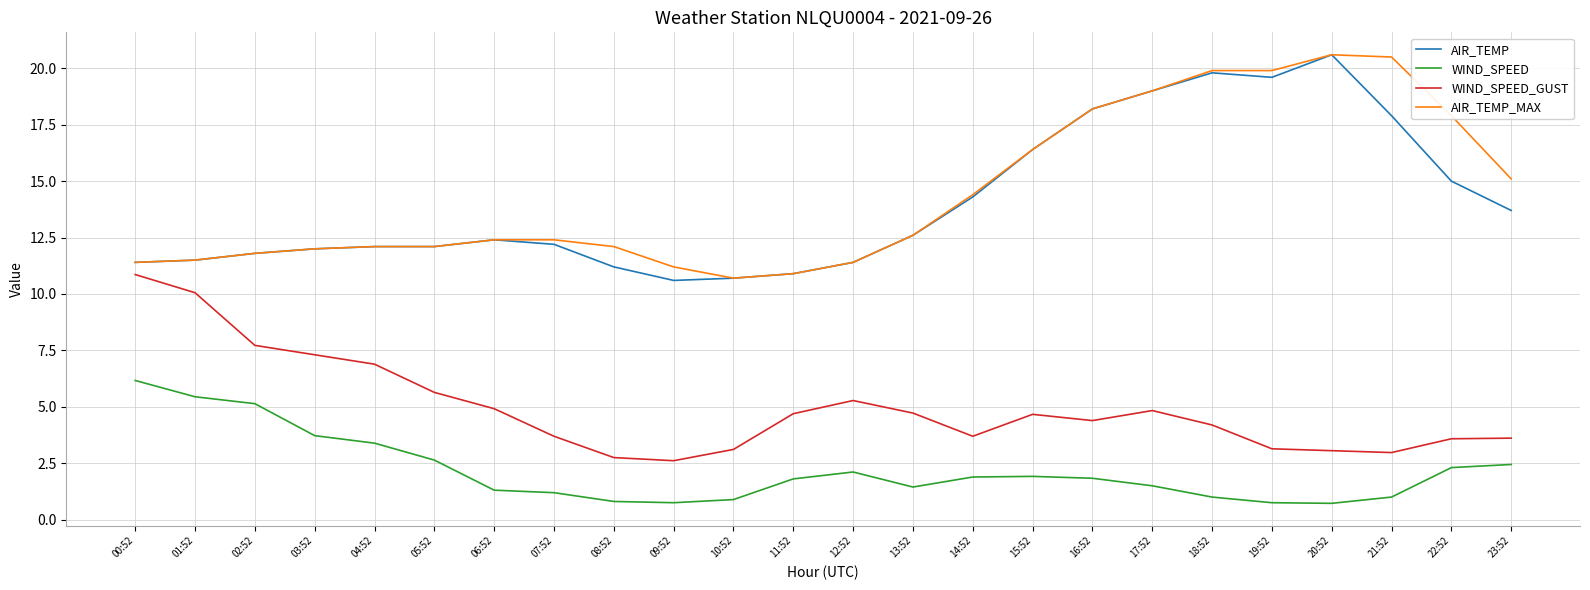

What is the difference between the highest and lowest values at 22:52?

15.6